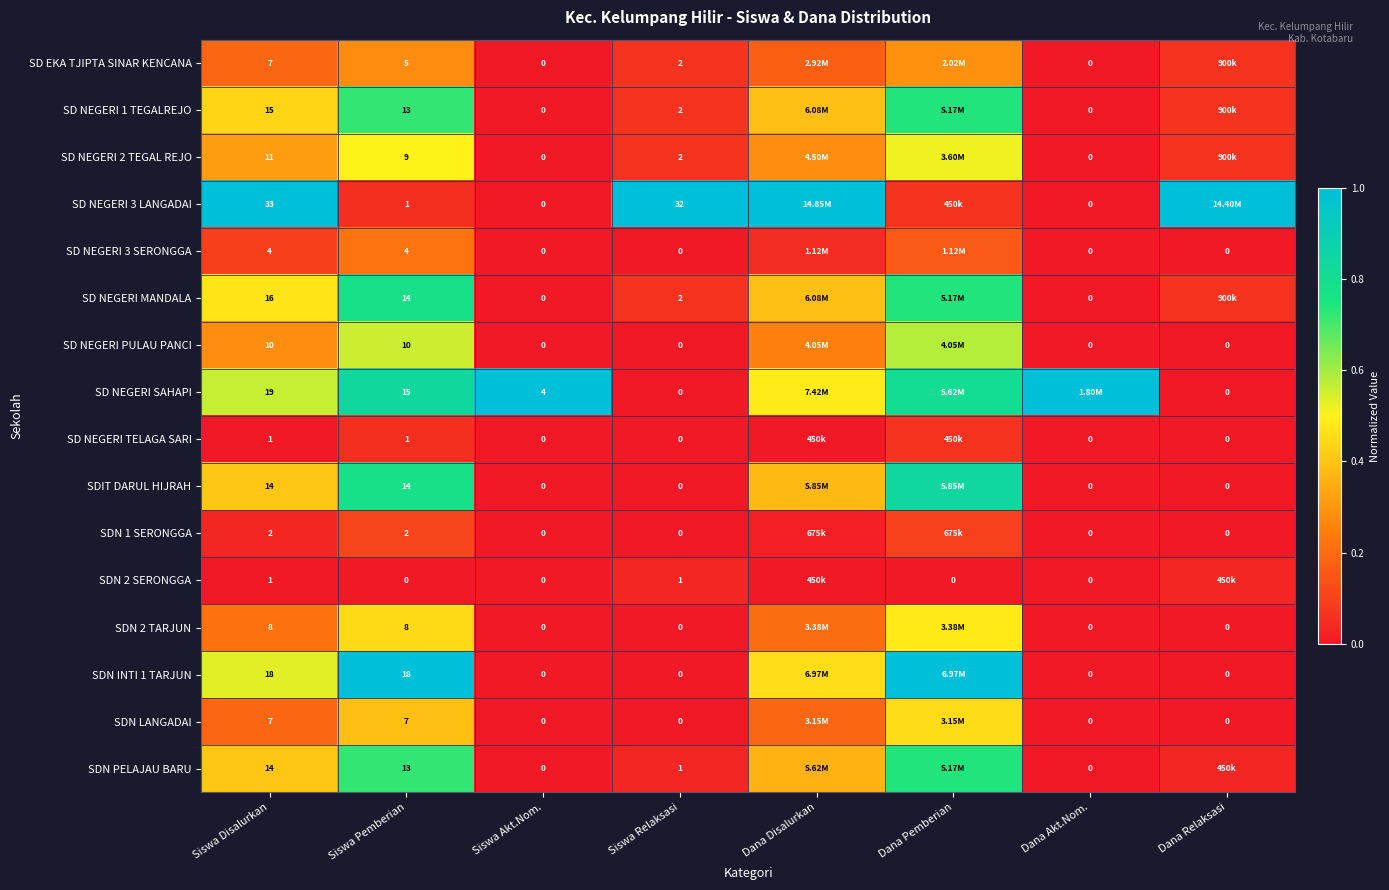

Between Dana Disalurkan and Dana Akt.Nom., which is larger?

Dana Disalurkan